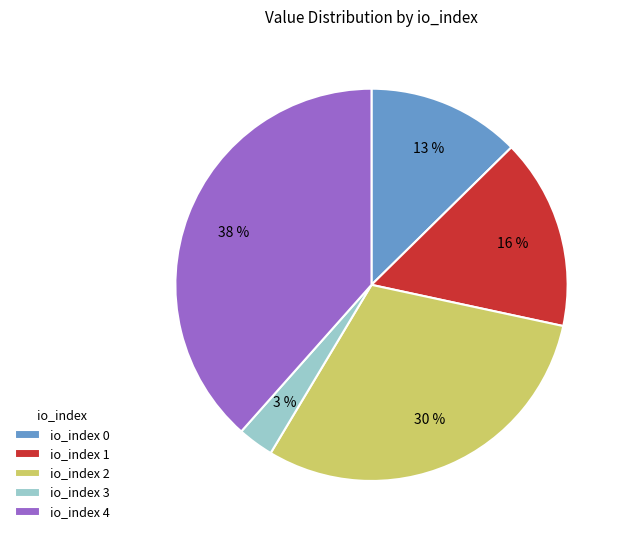

Is the sum of io_index 3 and io_index 0 greater than half?

No